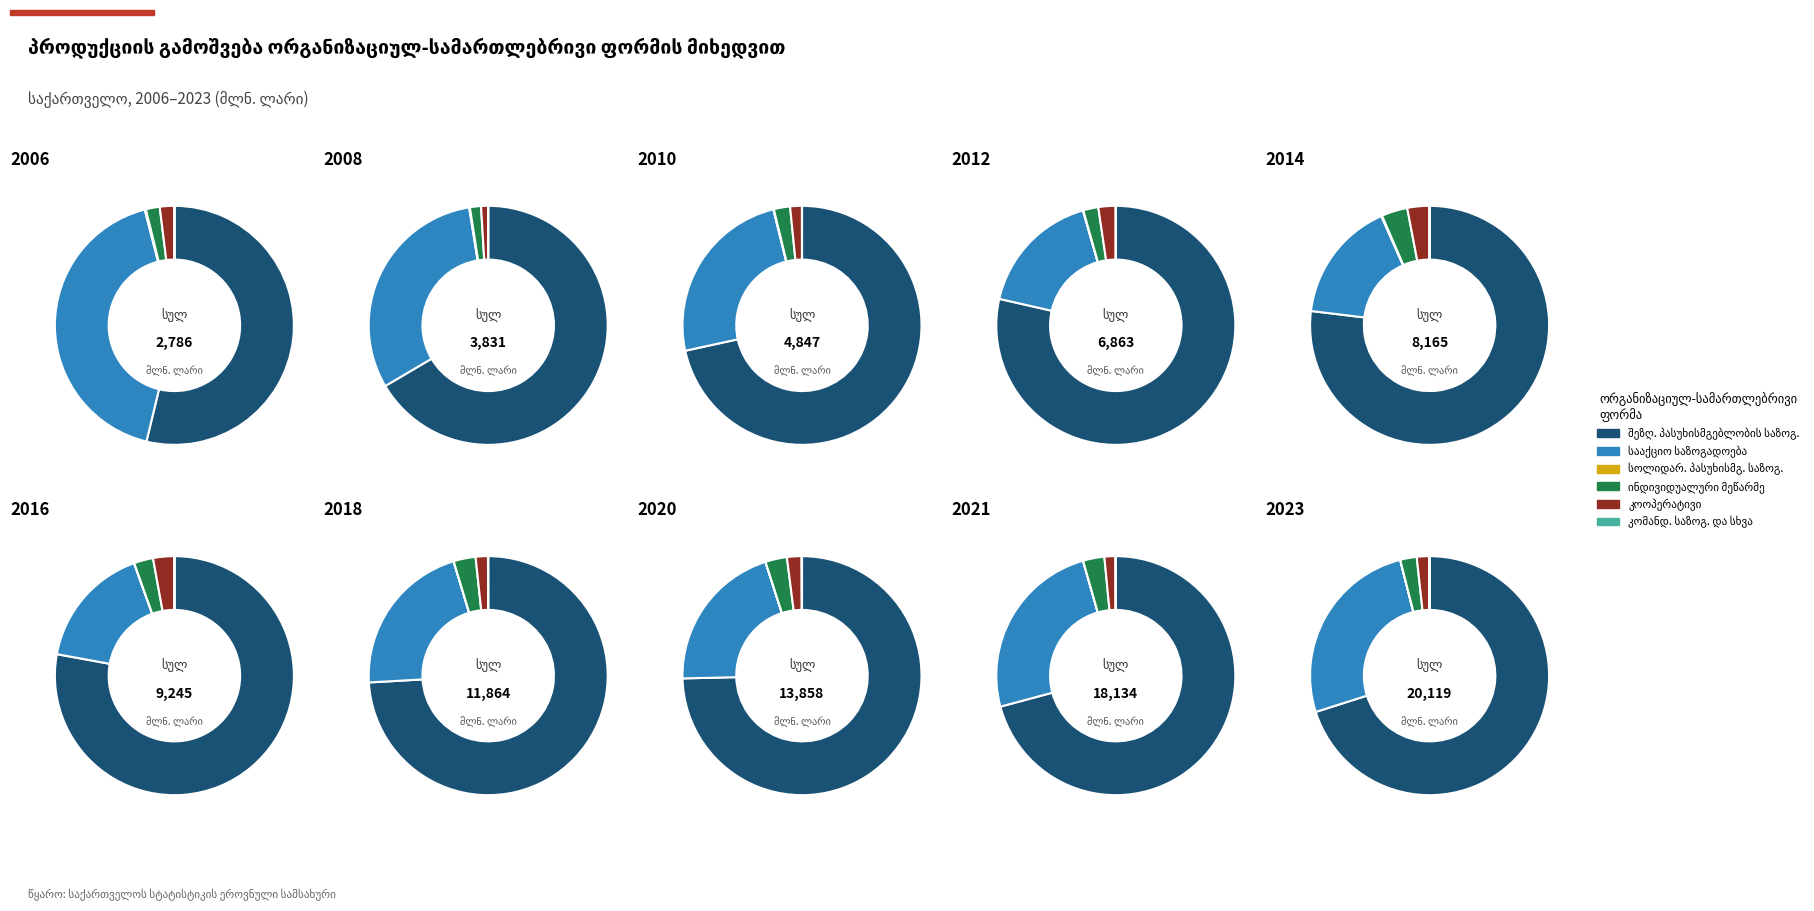

How much of the chart is everything except 1?

98.1%